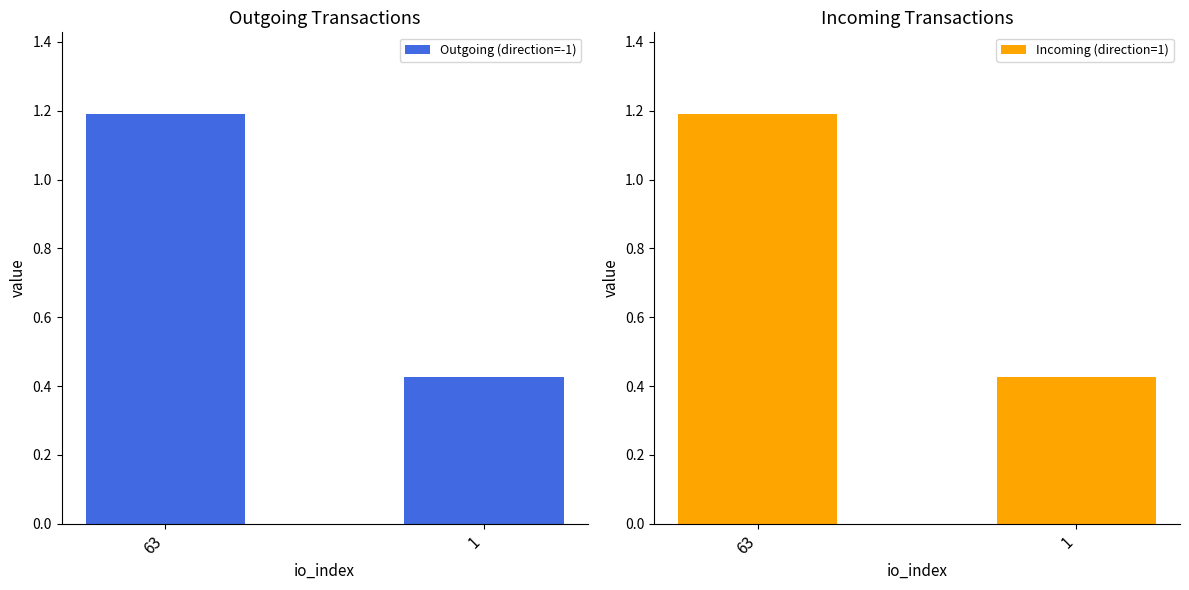

How many groups of bars are there?

2